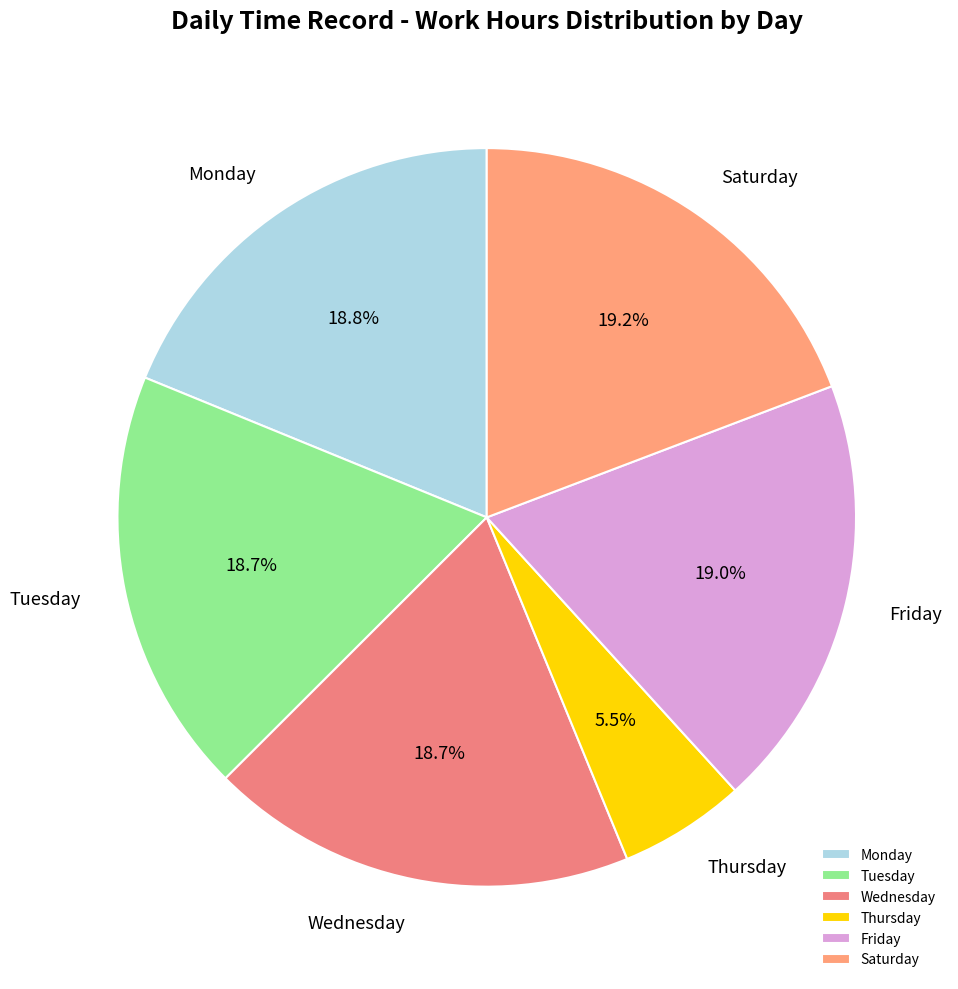

Which slice is the smallest?

Thursday